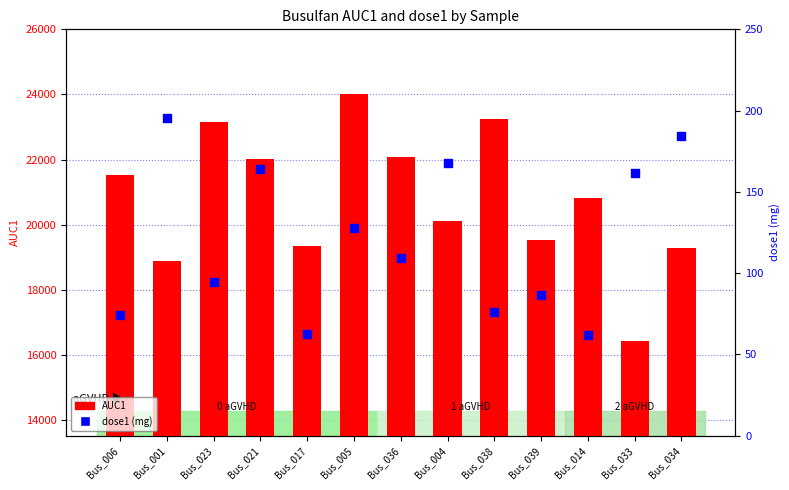

Which series reaches the maximum Y coordinate?

AUC1